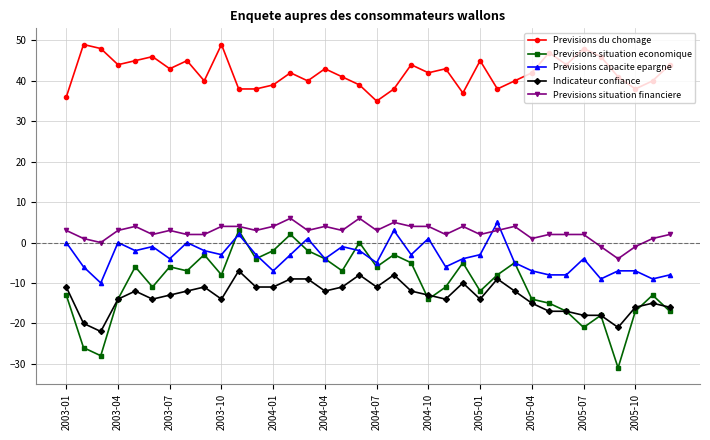

True or false: Previsions du chomage has more than 1 points higher than both neighbors.

True